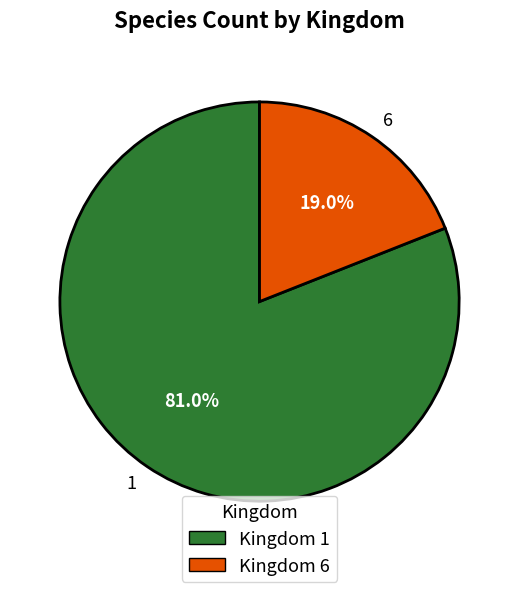

What percentage is the 6 slice, to the nearest percent?

19%